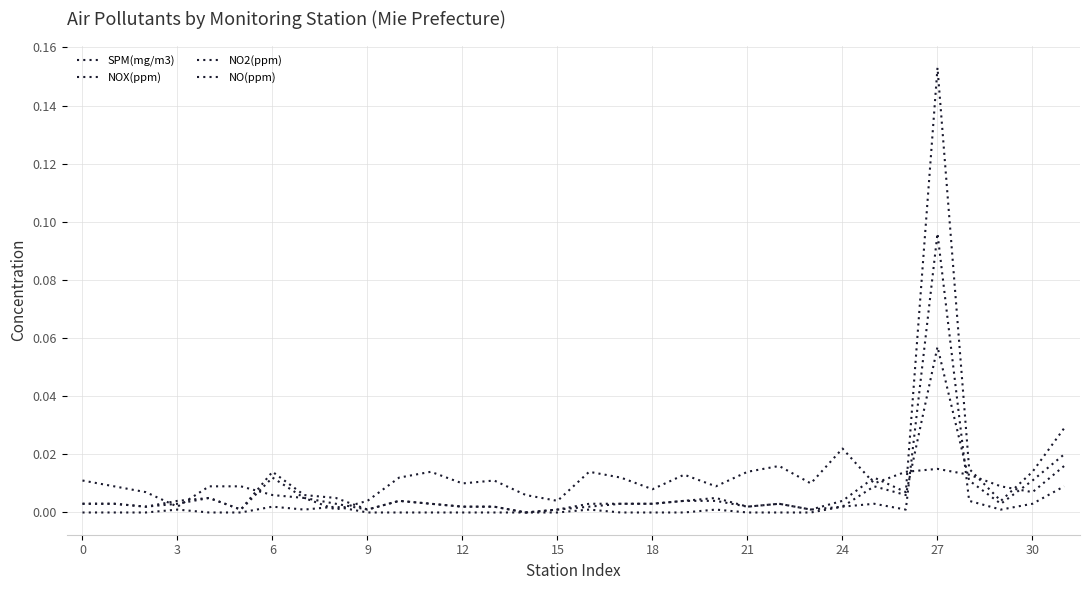

How many lines are shown in the chart?

4